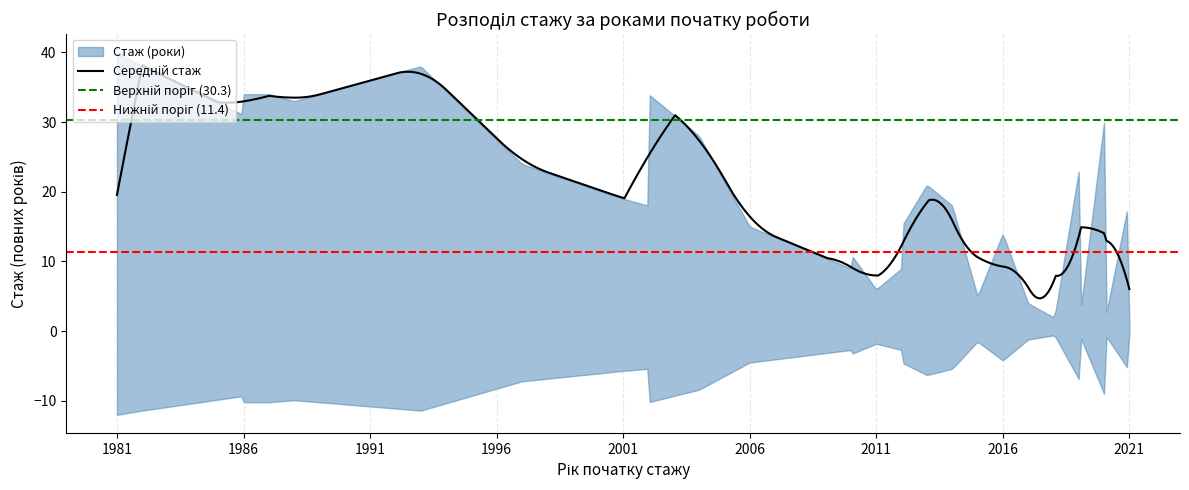

True or false: the data shows 18 at 39.

False